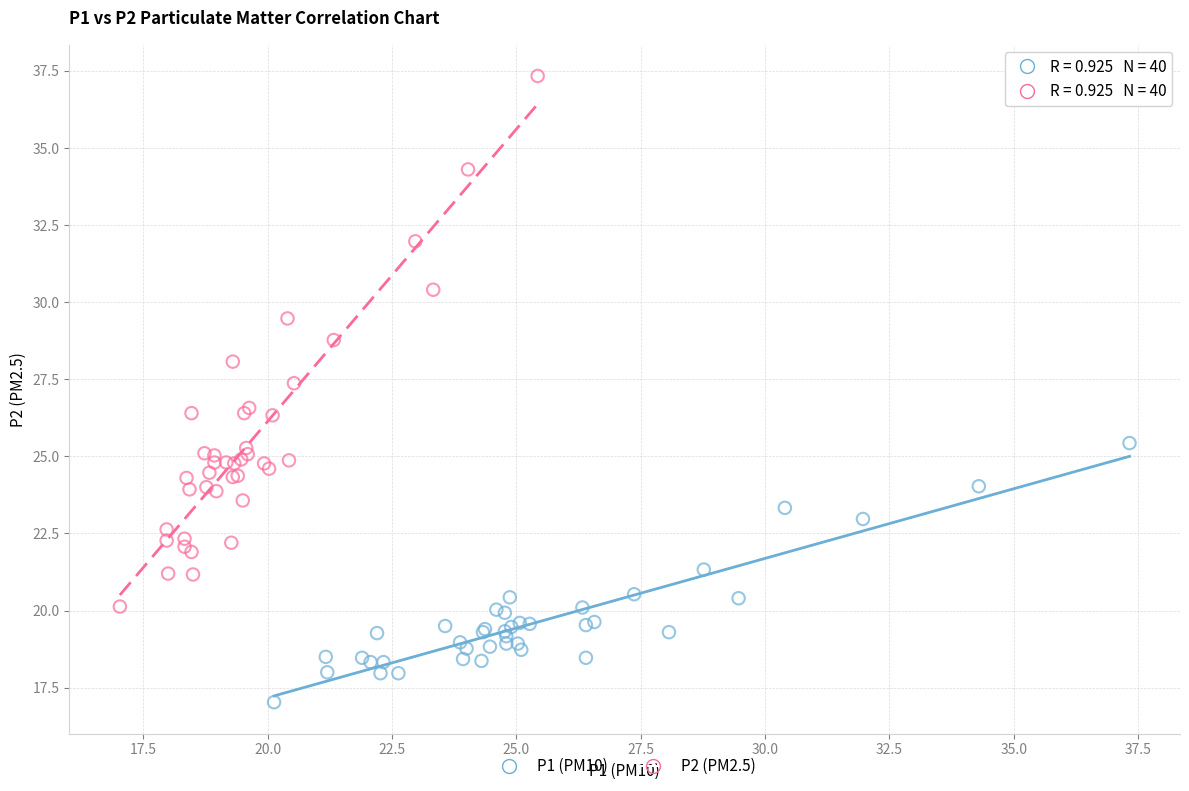

Which series contains the highest Y value?

P2 (PM2.5)